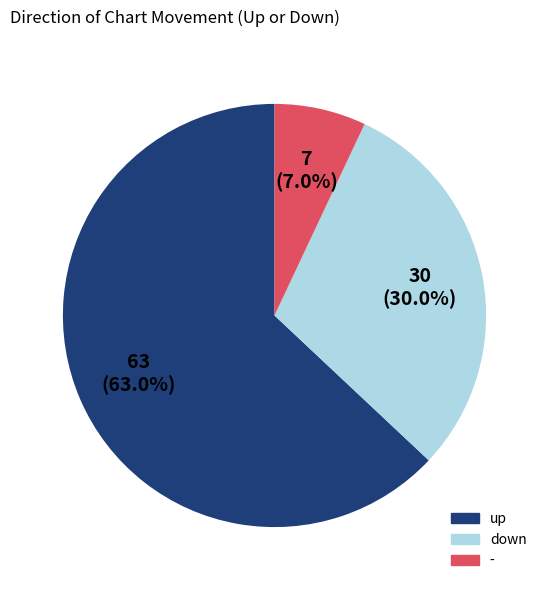

What percentage is the - slice, to the nearest percent?

7%